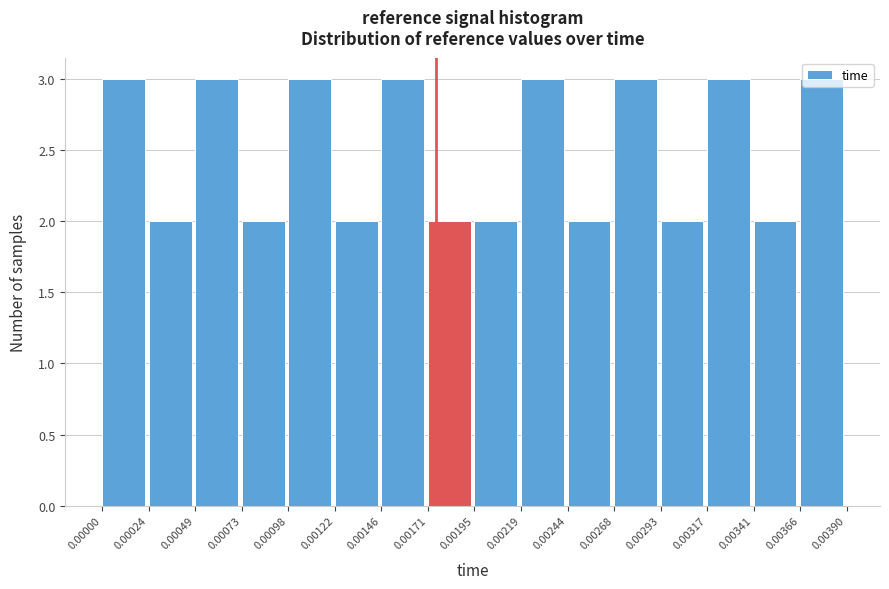

How tall is the bar that spans 0.00219 to 0.00244 on the x-axis? The values are not printed on the chart, so give them approximately, as read against the axis.

3